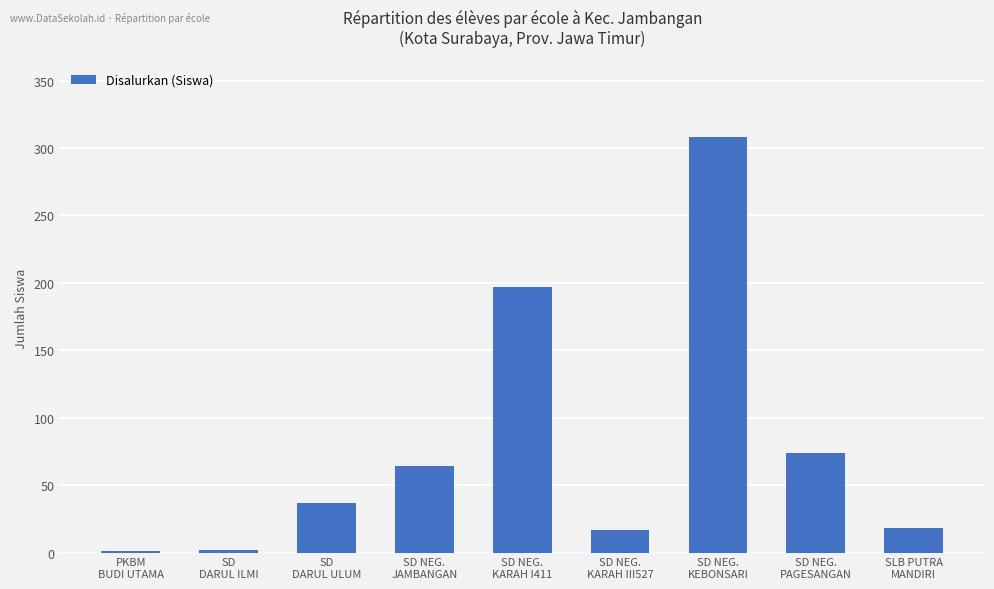

What is the sum of the values at SD NEG.
PAGESANGAN and SD NEG.
KEBONSARI?

382